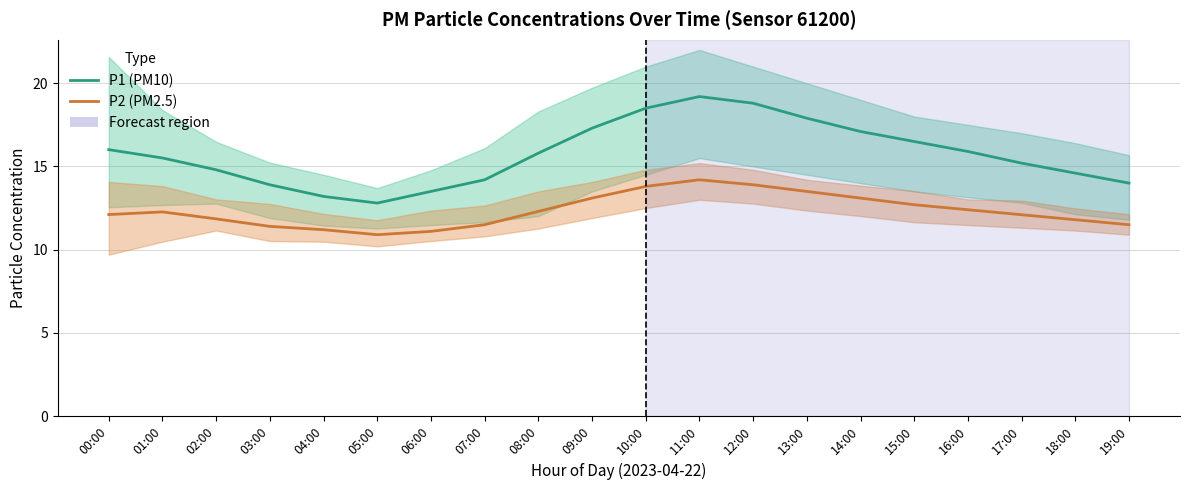

What is the difference between the maximum and minimum values in the P1 (PM10) series?

6.4